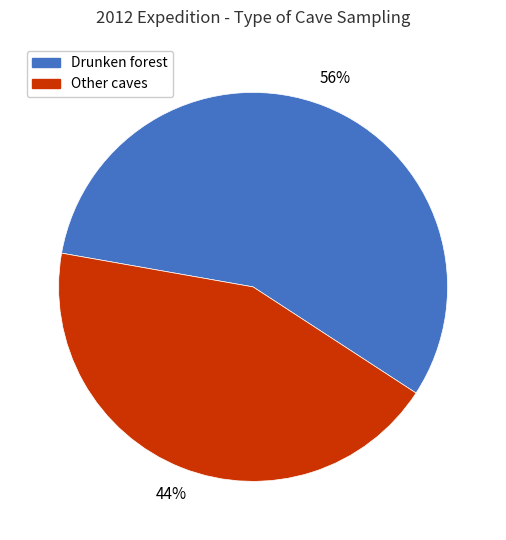

Is there a majority slice in this chart?

Yes